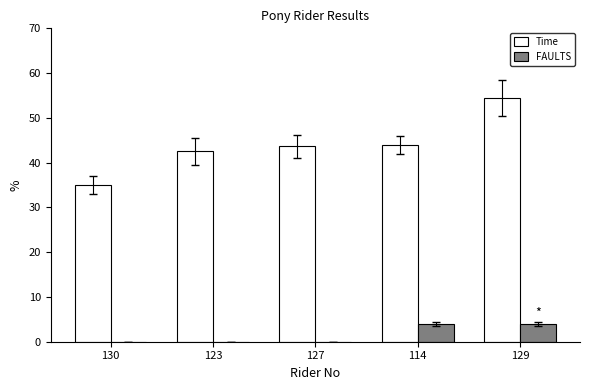

Which series has the largest range (max minus min)?

Time